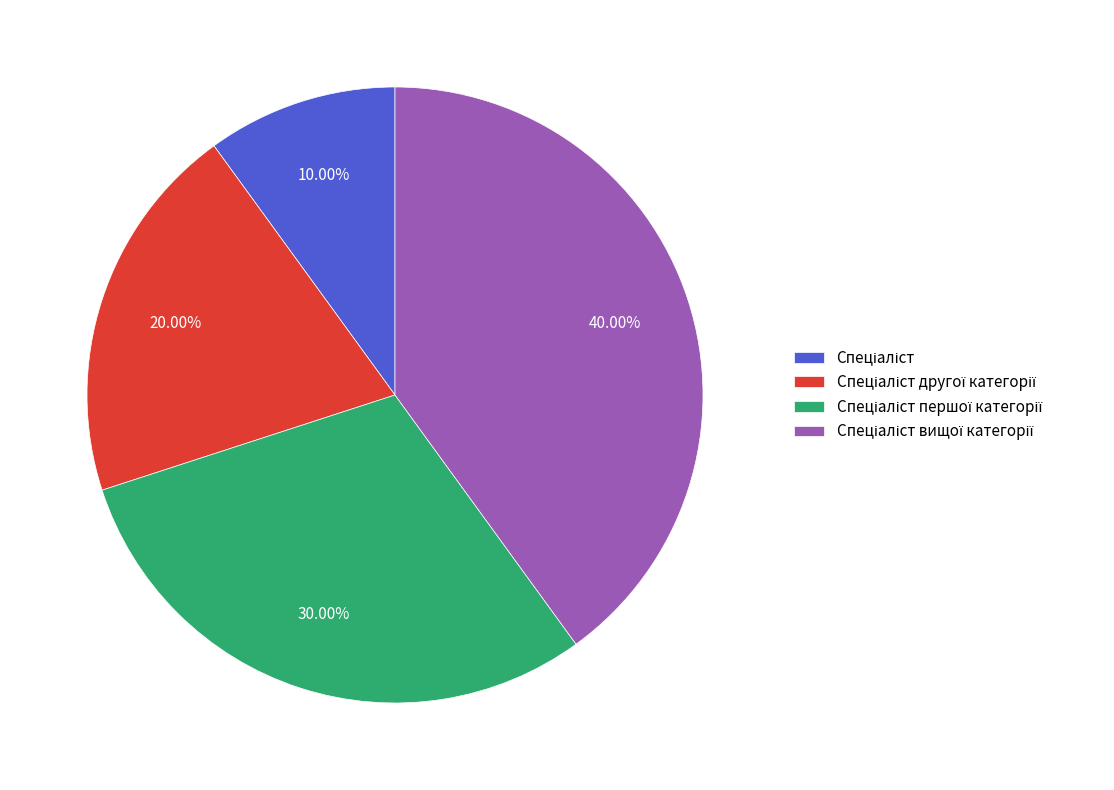

Is there any slice that represents more than half of the pie?

No